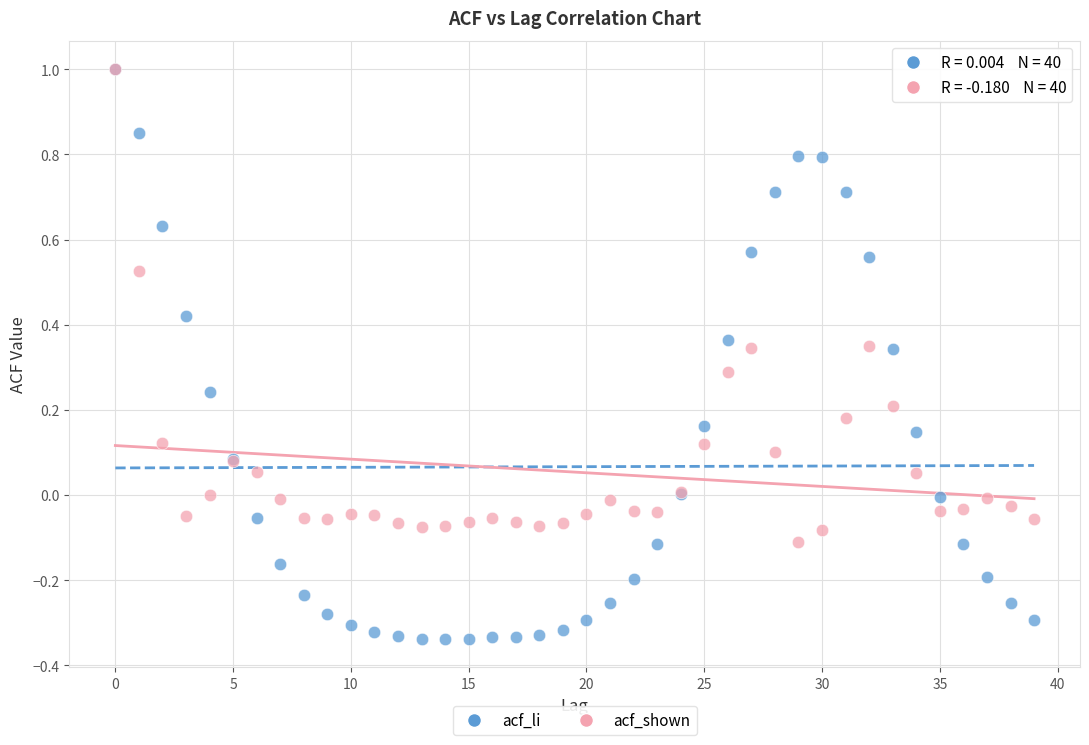

Which series reaches the minimum Y coordinate?

acf_li